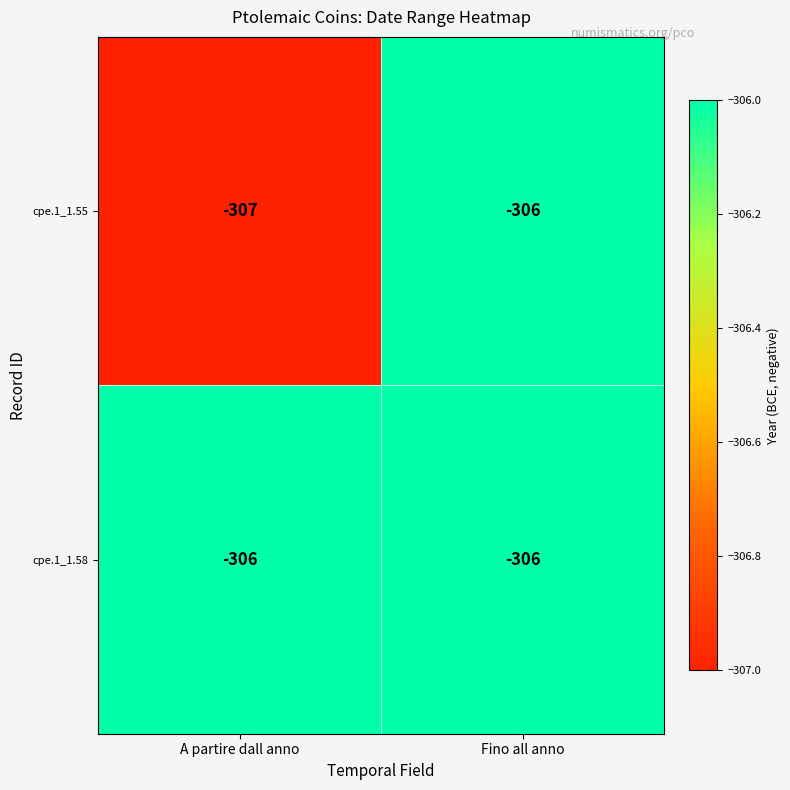

True or false: cpe.1_1.55 has a value of -307 at A partire dall anno.

True